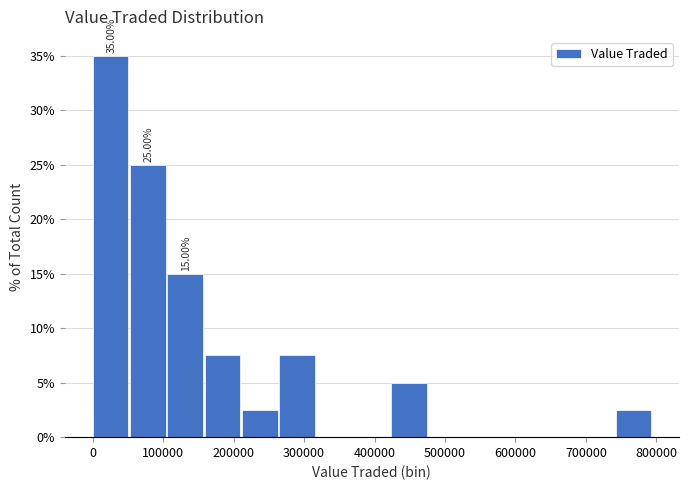

Over which range of the x-axis is the bar tallest?

0 to 50000